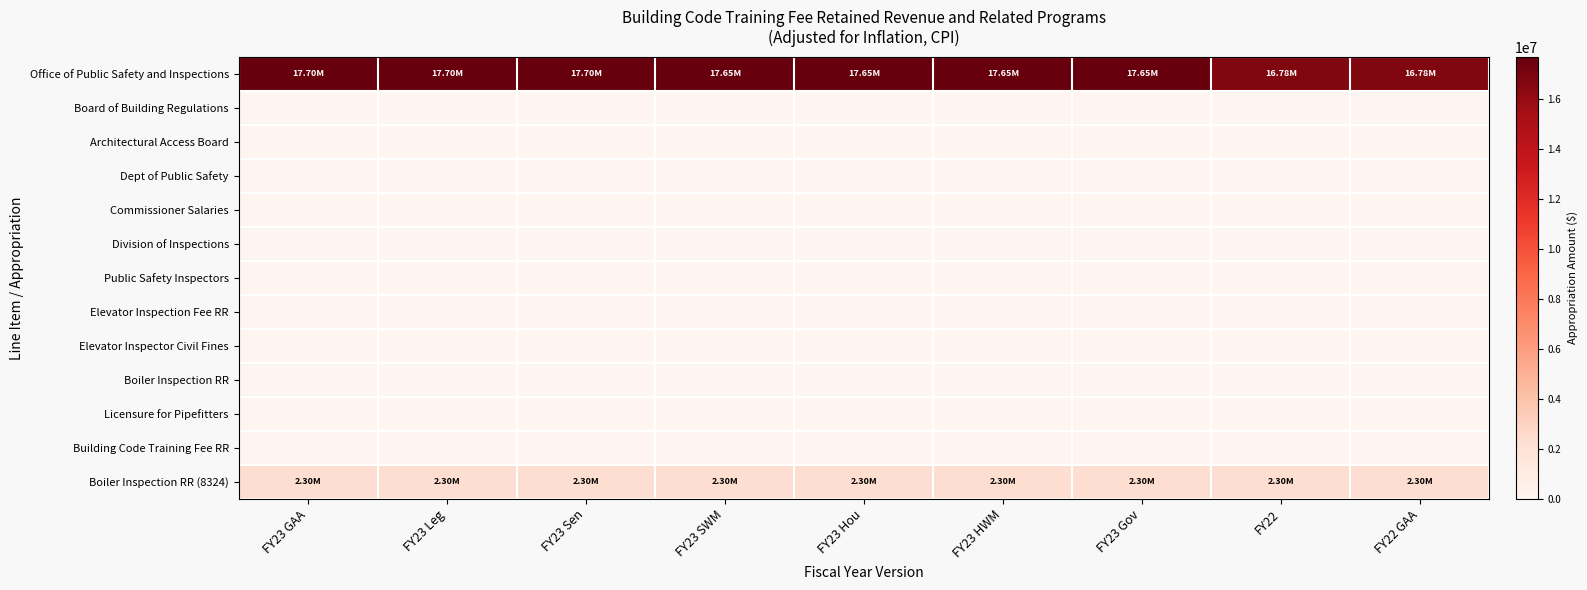

At FY23 Leg, list the series in order from smallest to largest.

Board of Building Regulations, Architectural Access Board, Dept of Public Safety, Commissioner Salaries, Division of Inspections, Public Safety Inspectors, Elevator Inspection Fee RR, Elevator Inspector Civil Fines, Boiler Inspection RR, Licensure for Pipefitters, Building Code Training Fee RR, Boiler Inspection RR (8324), Office of Public Safety and Inspections